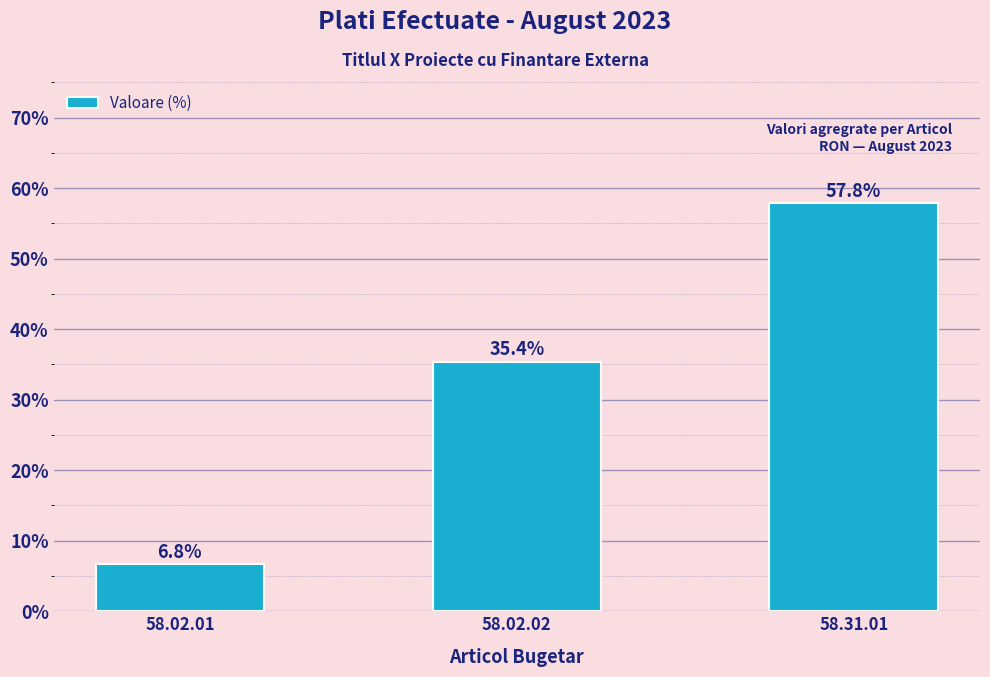

List the labels in order of value, largest first.

58.31.01, 58.02.02, 58.02.01